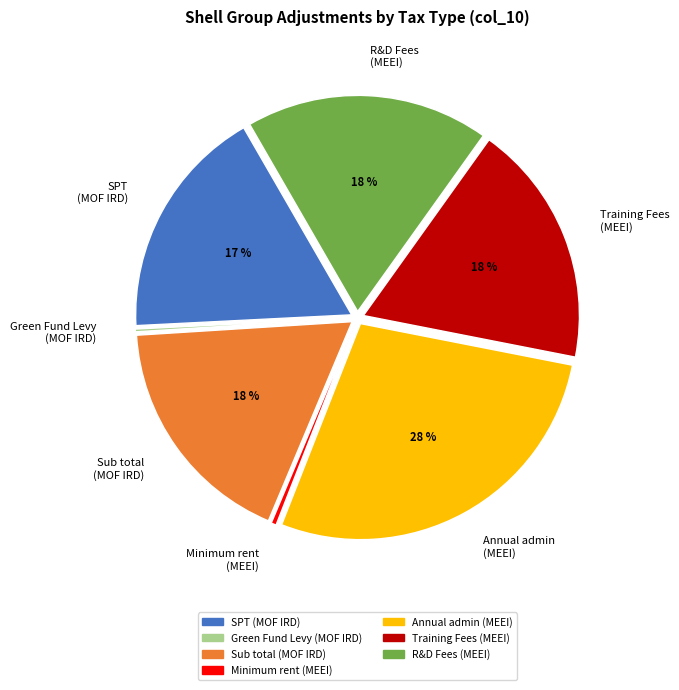

Is Training Fees (MEEI) the majority of the pie?

No